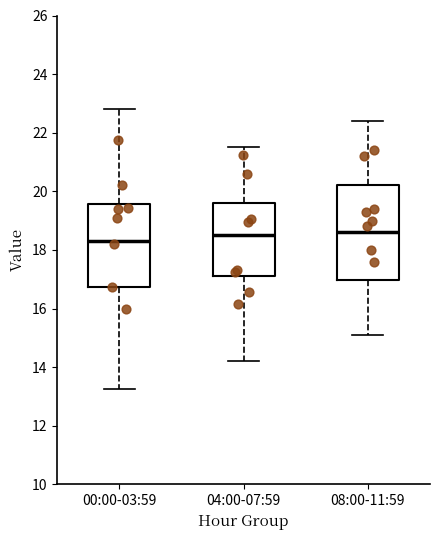

Reading left to right, read every box against the y-axis: the position of its median line, the range the box covers, and the ends of its whiskers. The values are not printed on the chart, so give them approximately, as read against the axis.

00:00-03:59: median 18.2, box 16.8 to 19.6, whiskers 13.2 to 22.8
04:00-07:59: median 18.6, box 17.2 to 19.6, whiskers 14.2 to 21.6
08:00-11:59: median 18.6, box 17.0 to 20.2, whiskers 15.2 to 22.4